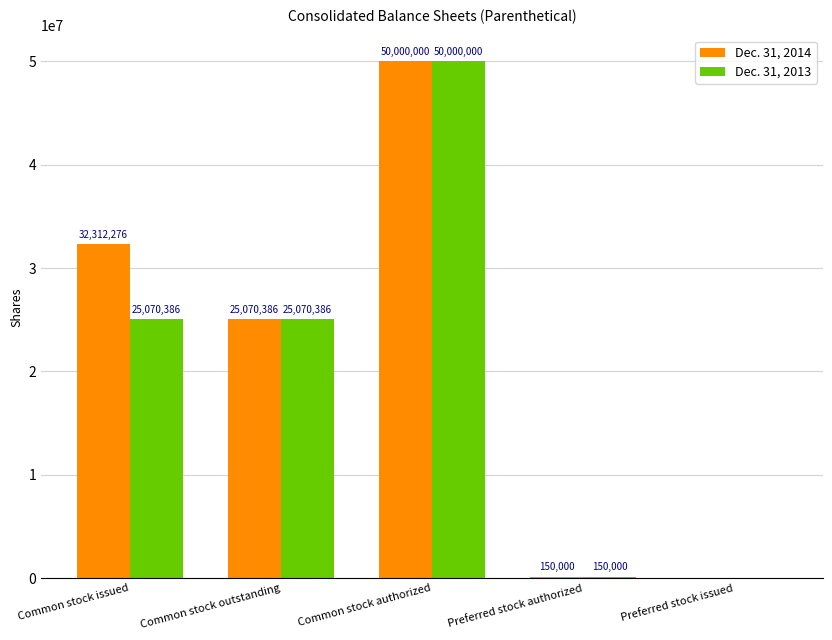

Which series changed the most between Common stock issued and Preferred stock authorized?

Dec. 31, 2014